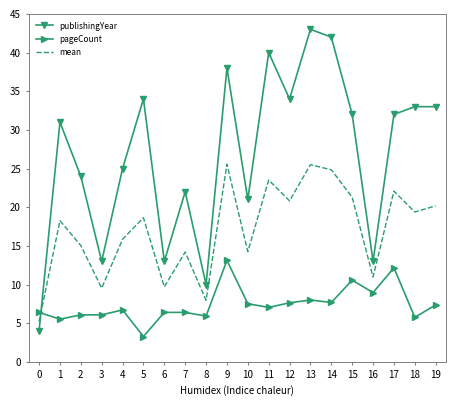

What is the maximum value for pageCount?

13.1